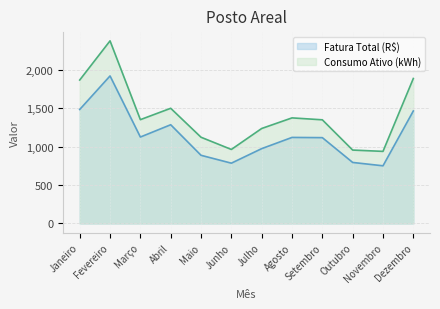

What are all the series names shown in the legend?

Fatura Total (R$), Consumo Ativo (kWh)